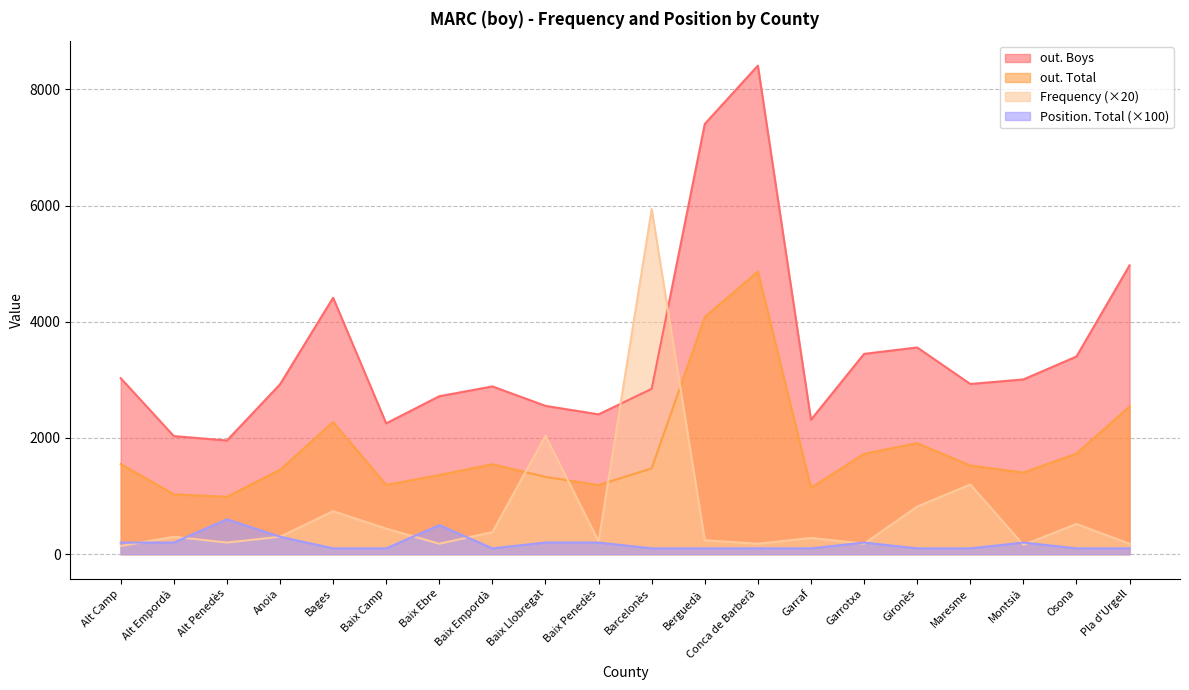

Does the chart have visible grid lines?

Yes